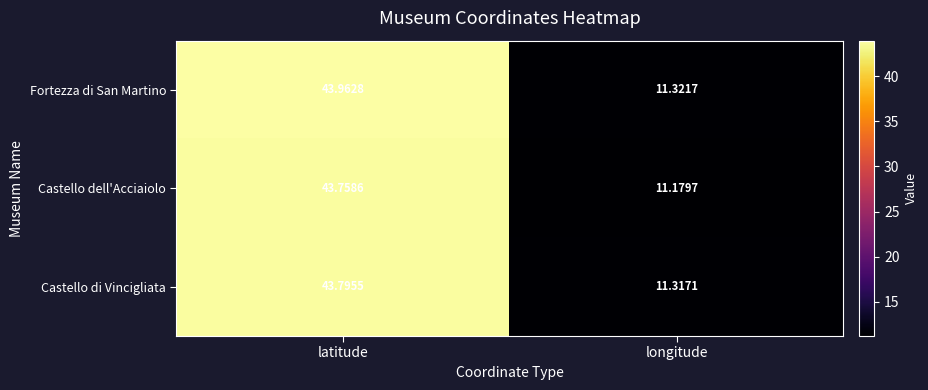

At which label does Castello di Vincigliata reach its peak?

latitude